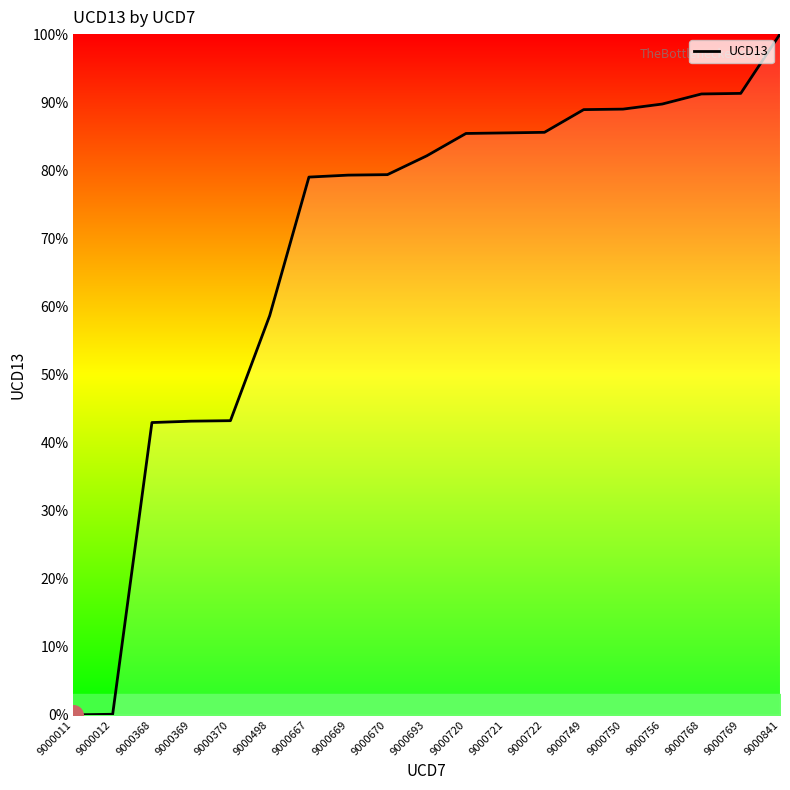

What is the change in value from 9000370 to 9000667?

+35.8